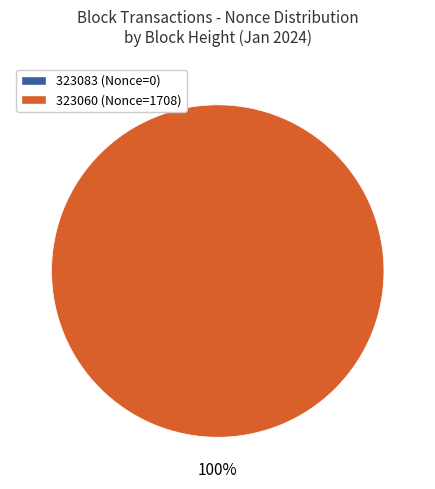

To the nearest percent, what is the difference between the largest and smallest slice percentages?

100%